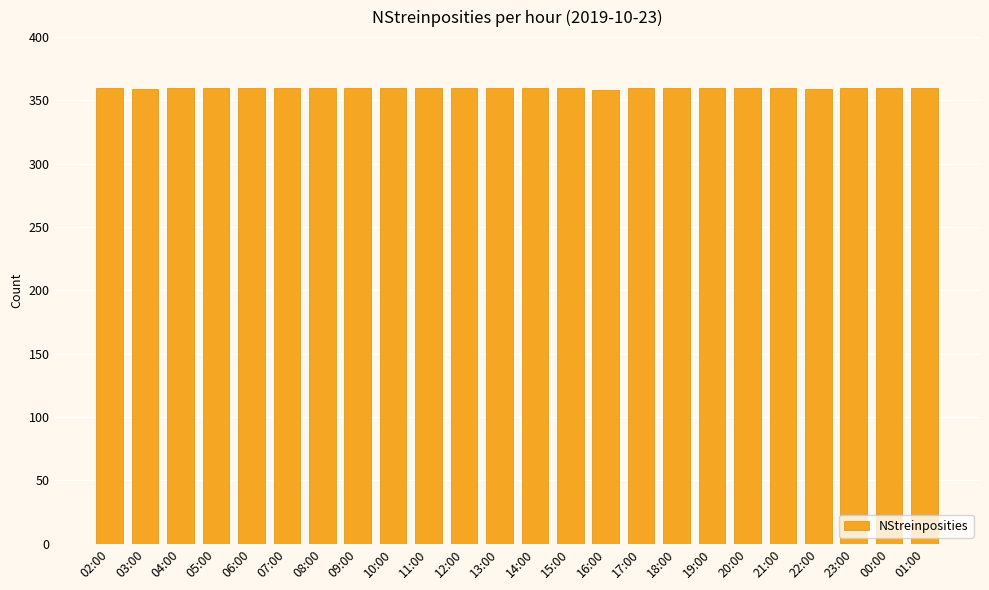

What is the sum of the values at 06:00 and 20:00?

720